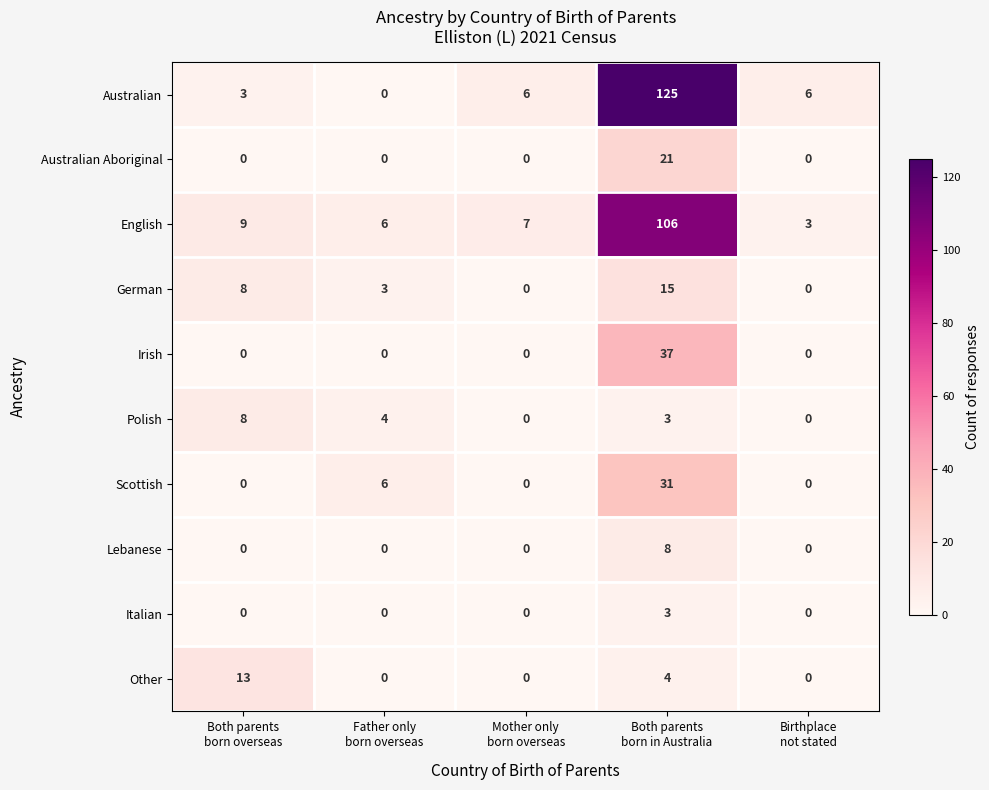

What is the maximum value for Irish?

37